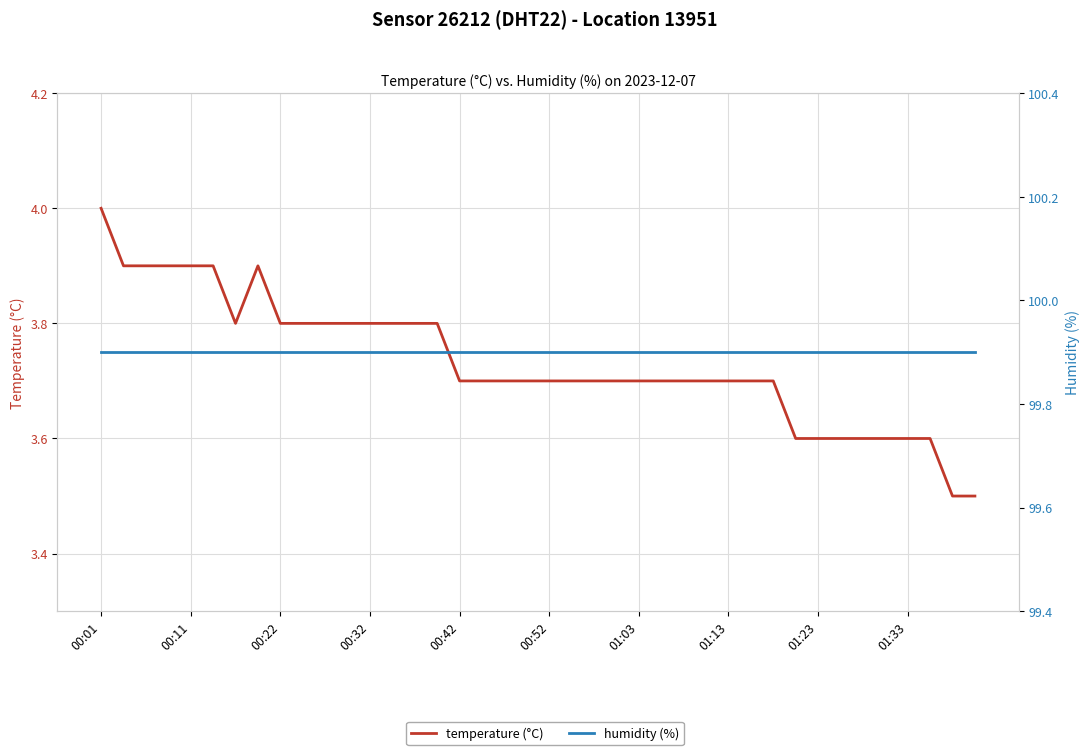

Read the humidity (%) value at 30.

99.9